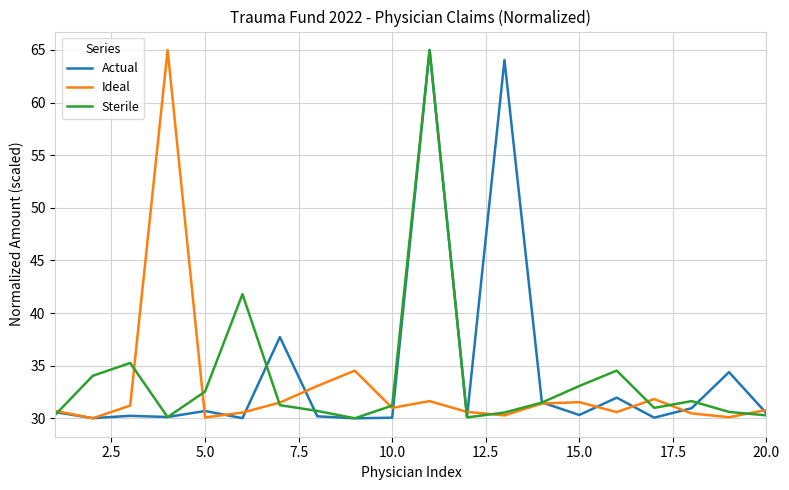

Which series has the largest total across all categories?

Actual